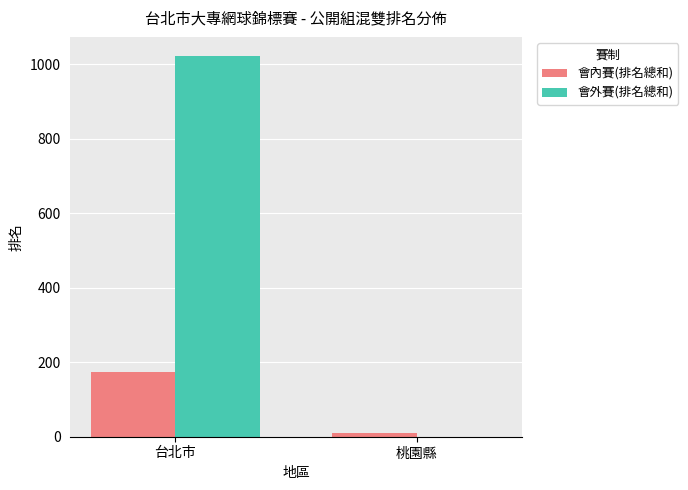

The value of 會外賽(排名總和) at 桃園縣 is -528. True or false?

False